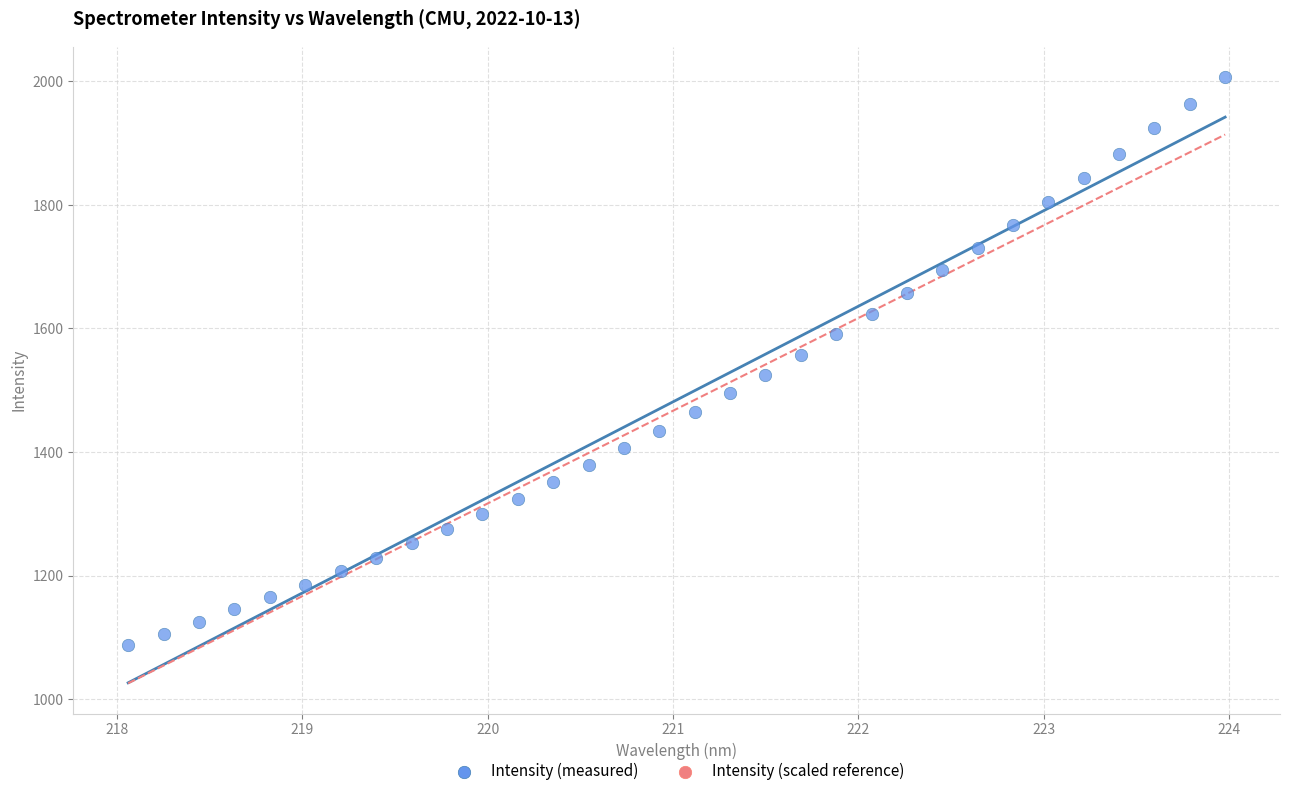

What is the range of Y values (max minus min)?

919.8